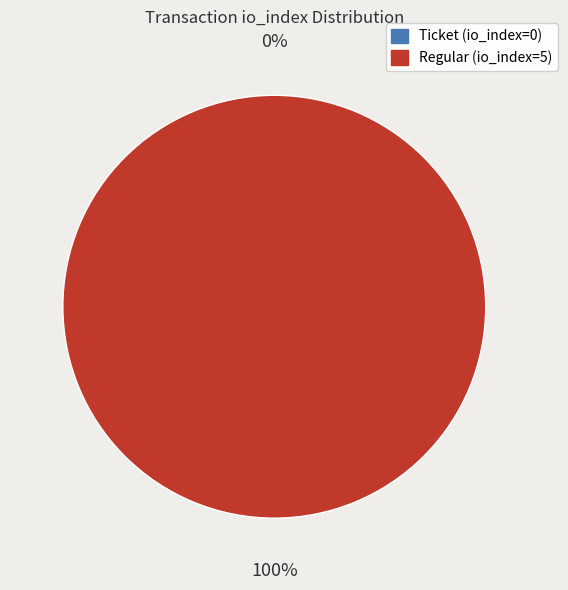

Is it true that Regular (io_index=5) is 100% of the pie?

True